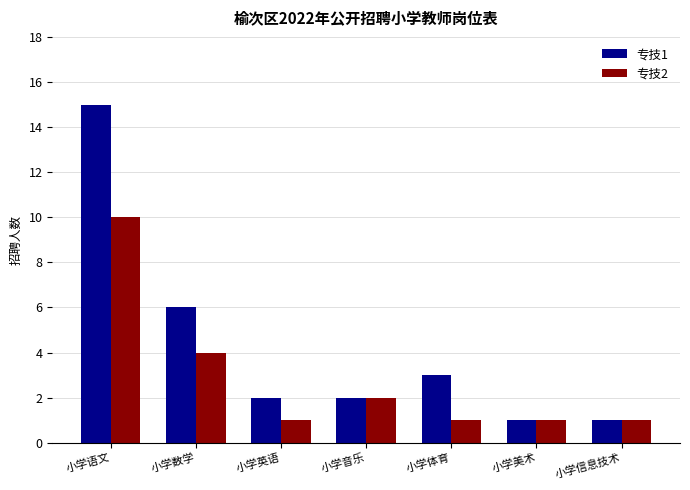

Which category has the highest value across all series?

小学语文